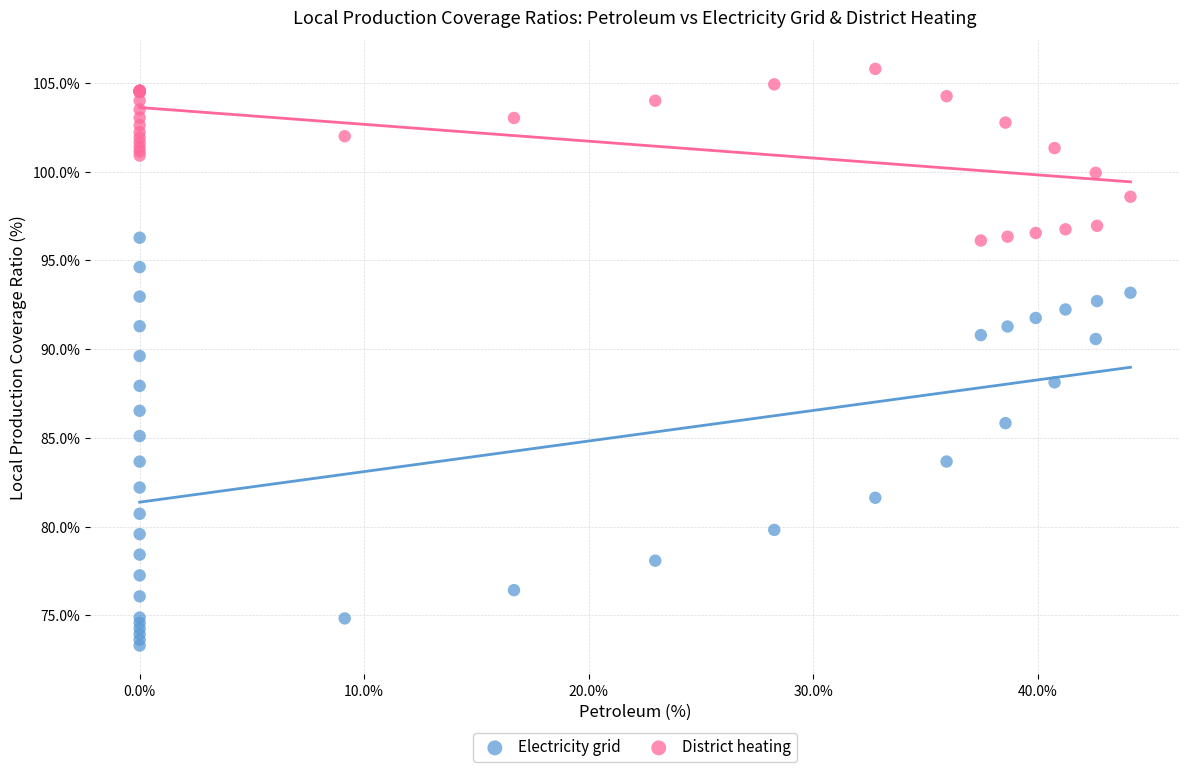

What is the X range (max minus min) for the scatter plot?

44.1